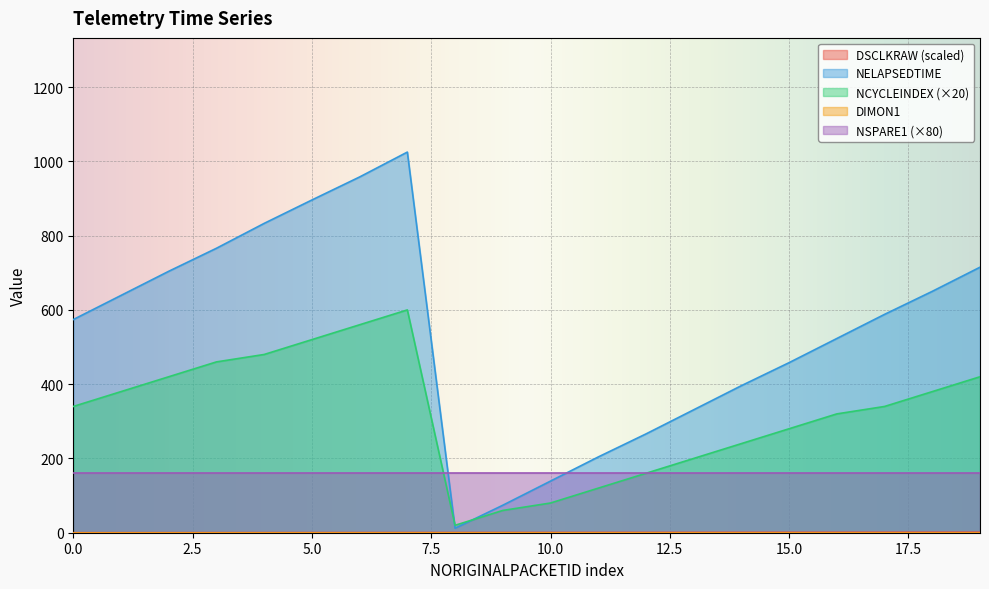

What is the maximum value shown in the chart?

1025.0